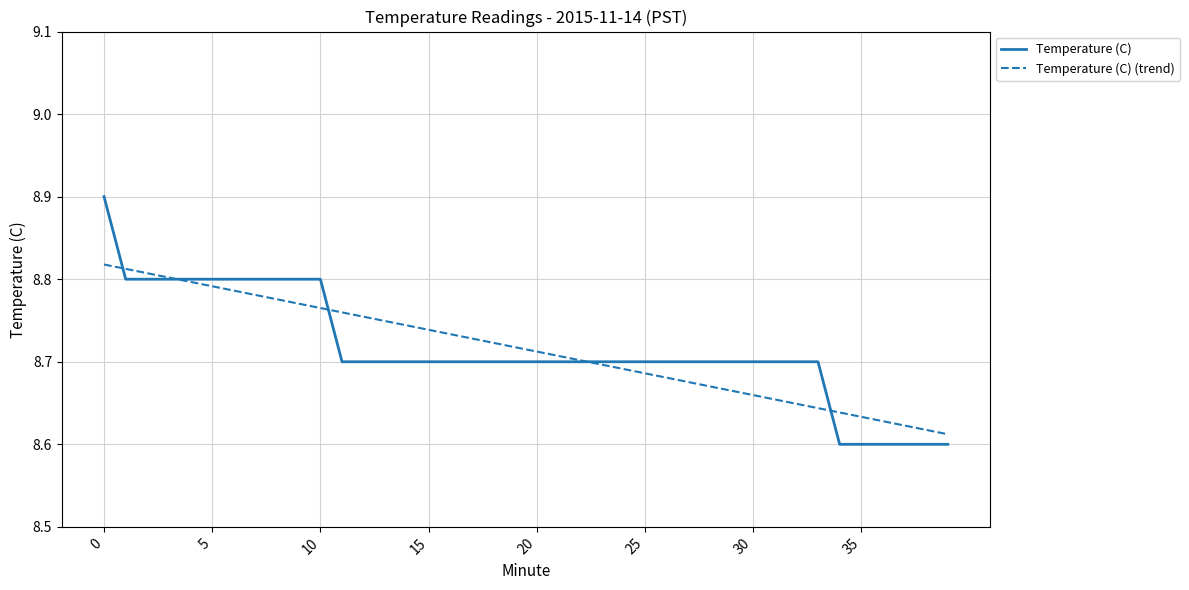

Which series has the widest spread of values?

Temperature (C)